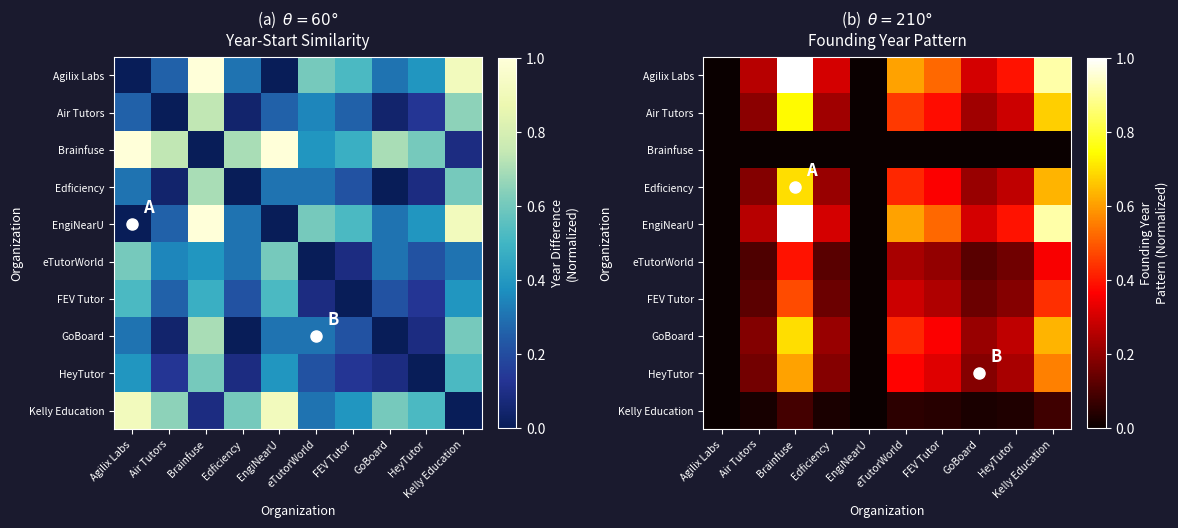

List the labels in order of eTutorWorld value, largest first.

Brainfuse, Kelly Education, eTutorWorld, FEV Tutor, HeyTutor, Edficiency, GoBoard, Air Tutors, Agilix Labs, EngiNearU